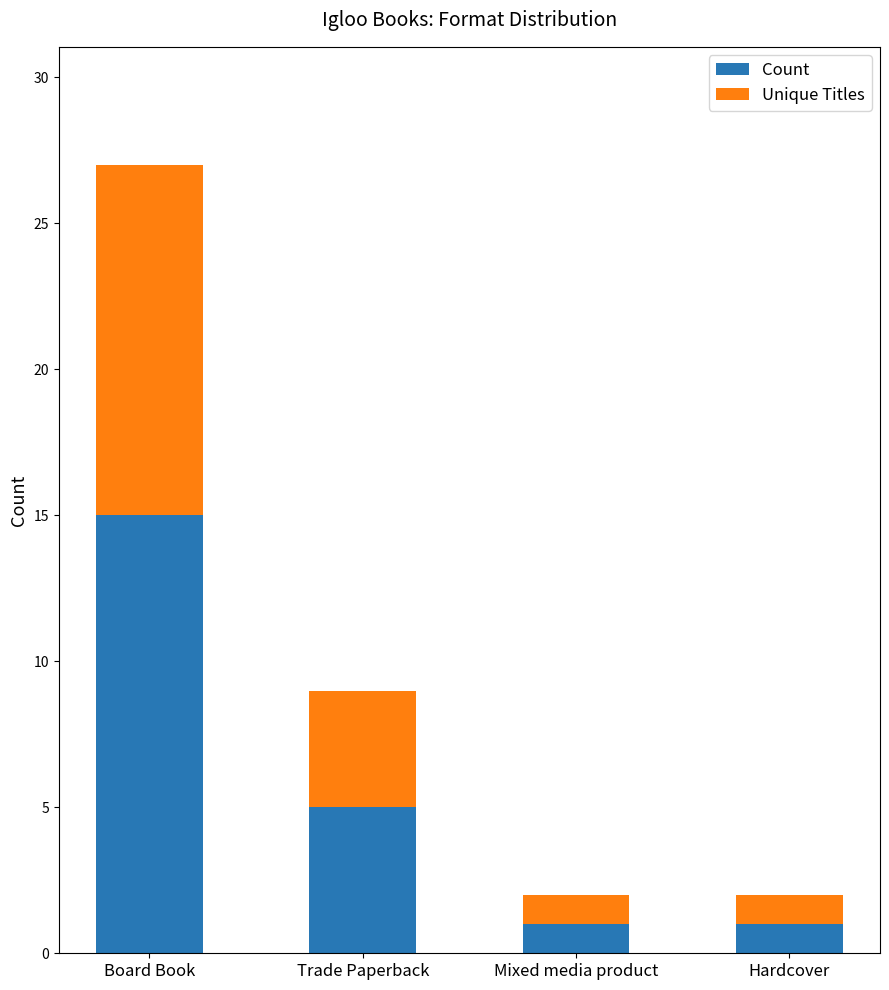

What is the sum of all Count values?

22